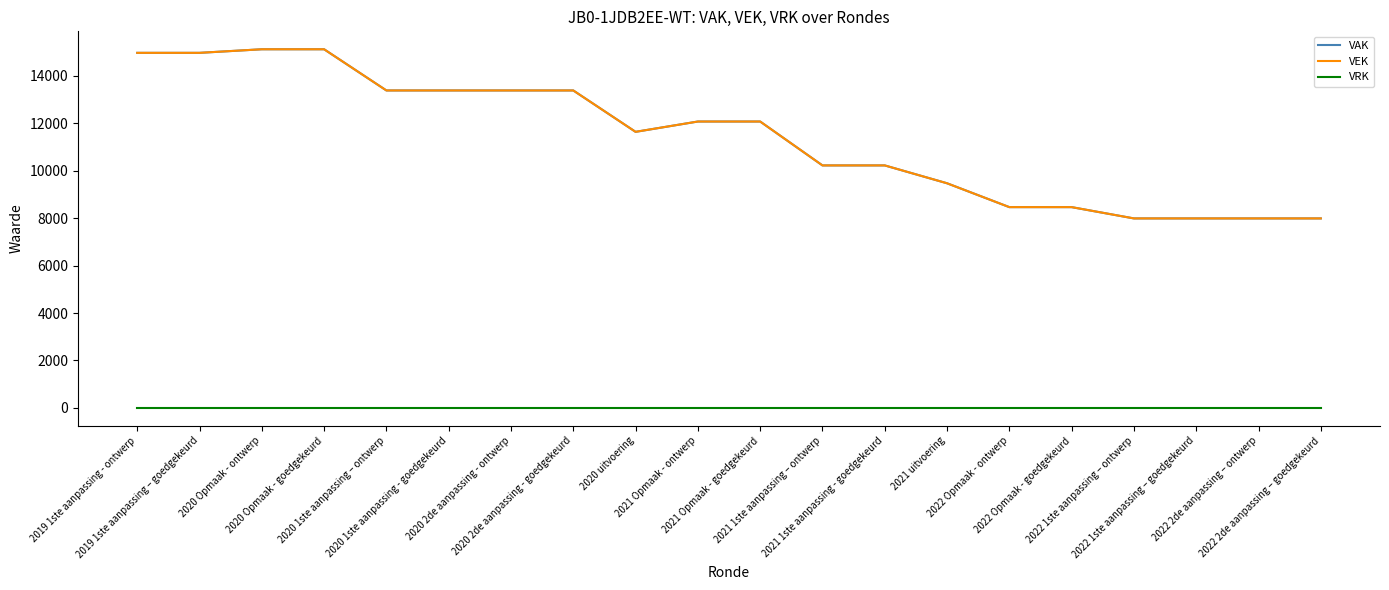

Does the chart have visible grid lines?

No